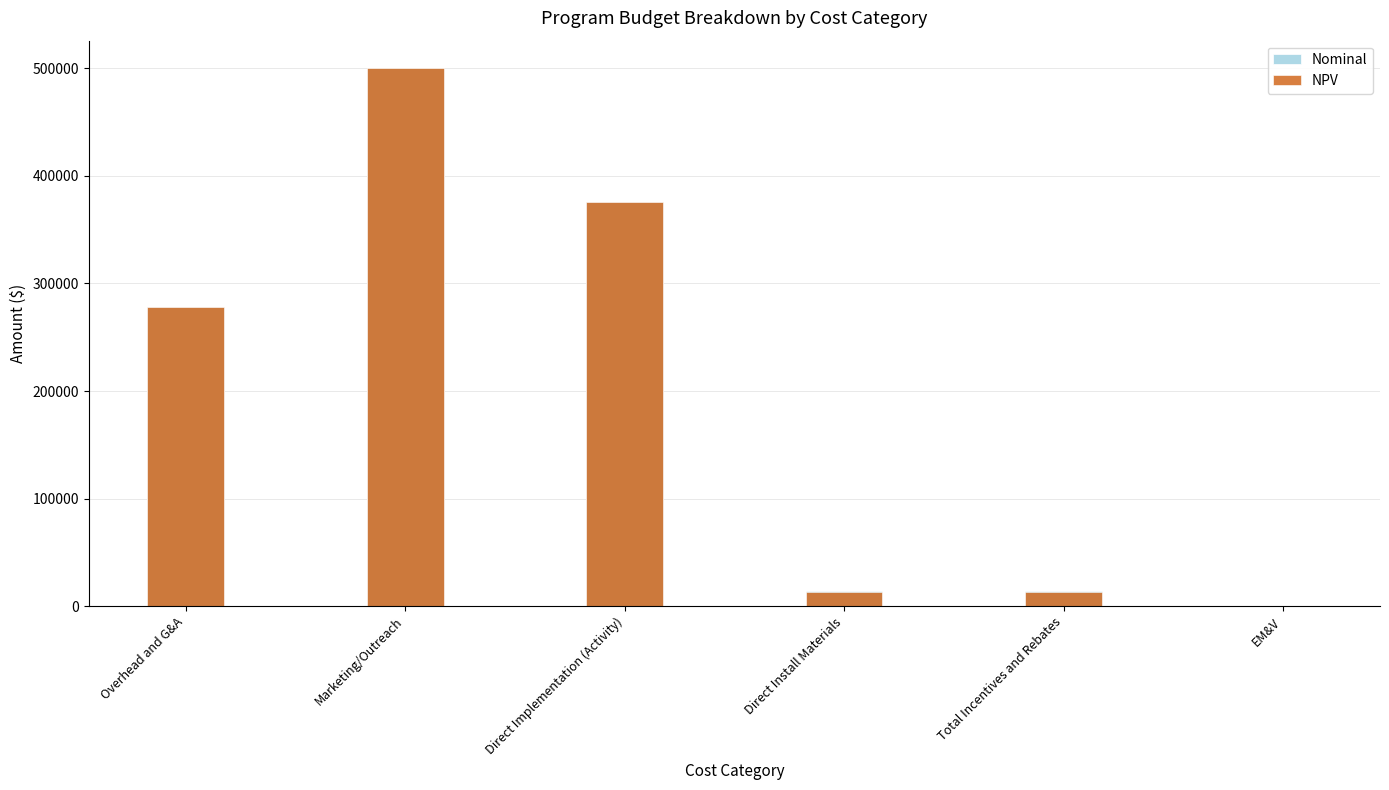

Count the number of categories in the chart.

6